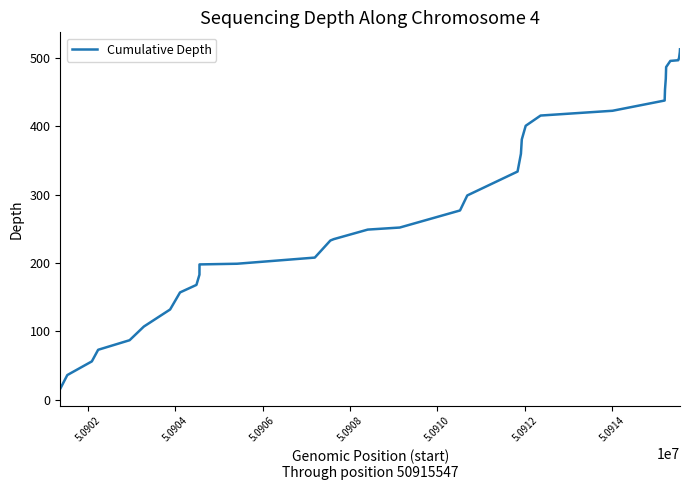

What is the difference between the maximum and minimum values?

497